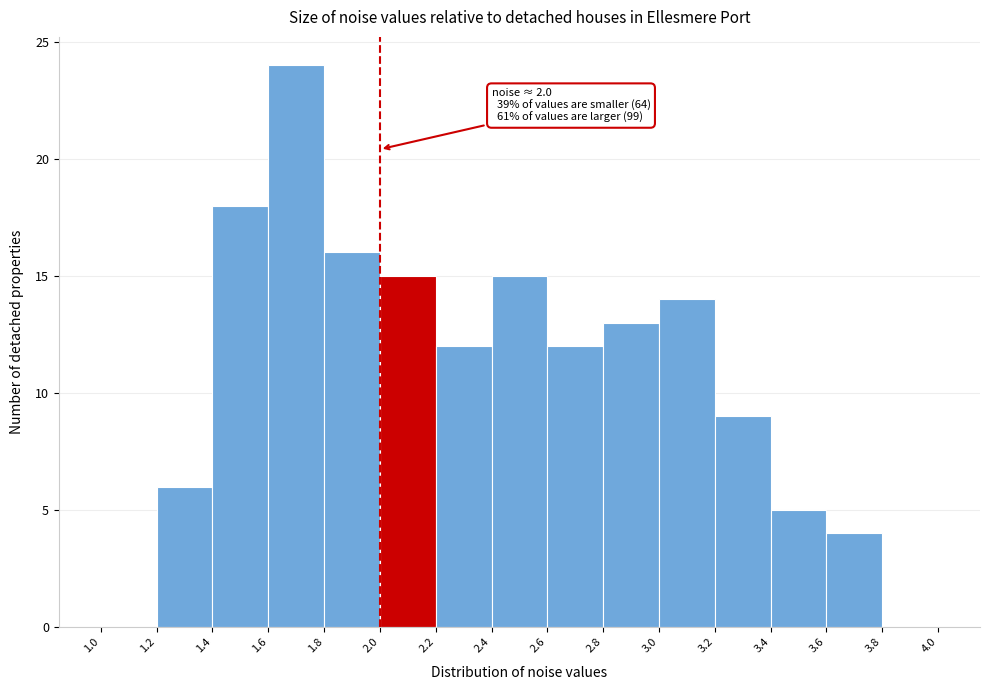

Over which range of the x-axis is the bar tallest?

1.6 to 1.8